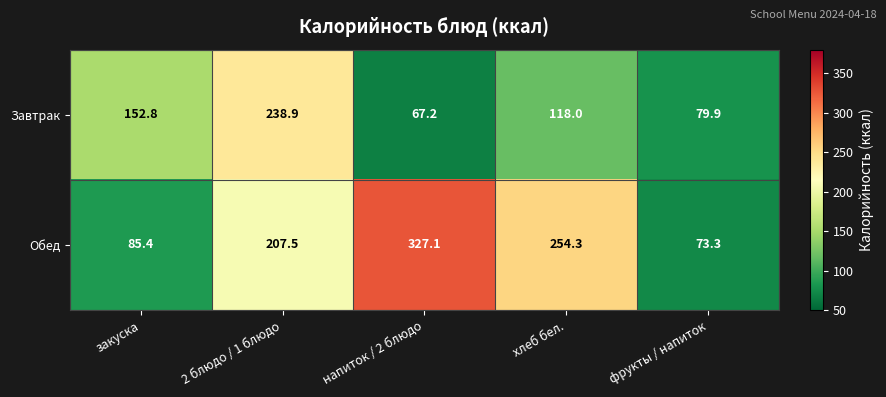

Where does the Обед series first go above 207?

2 блюдо / 1 блюдо